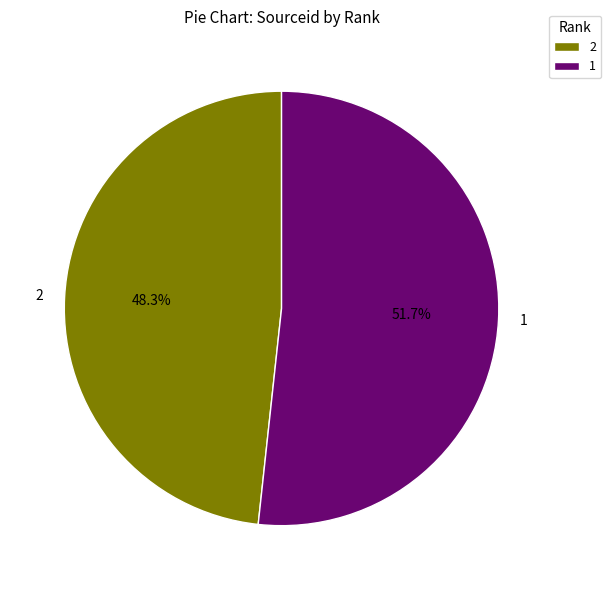

True or false: 2 accounts for 37% of the total.

False